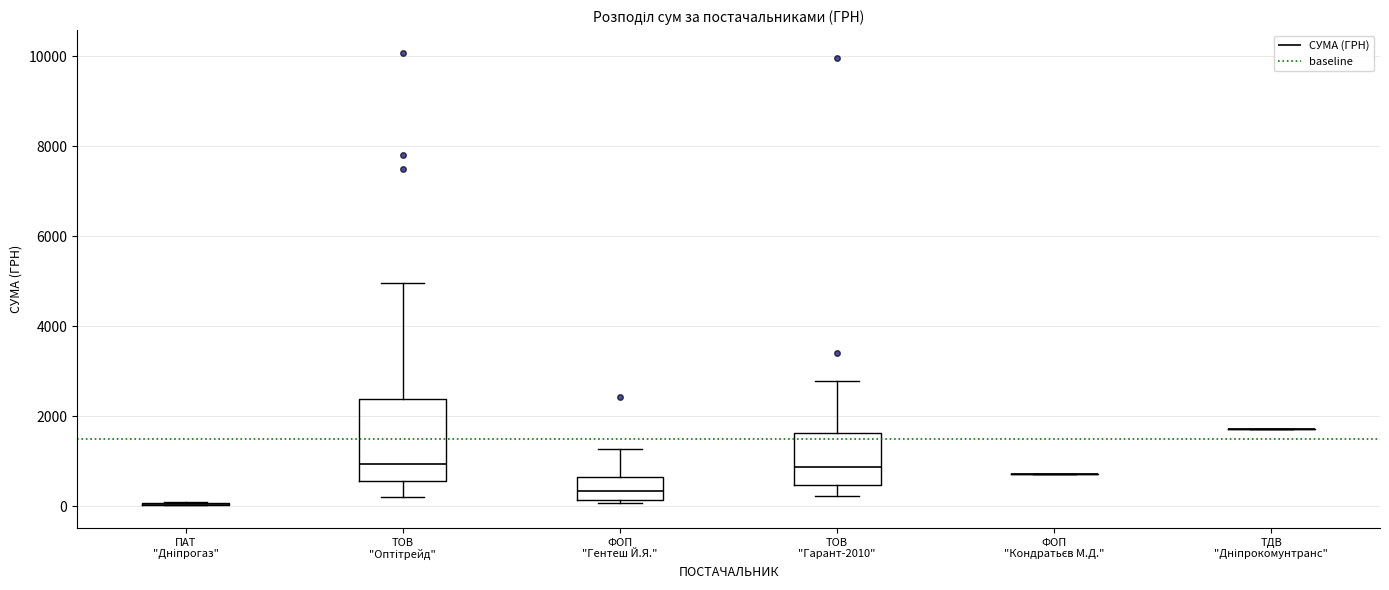

Where is the lower edge of the box for ФОП "Гентеш Й.Я." on the y-axis? The values are not printed on the chart, so give them approximately, as read against the axis.

200